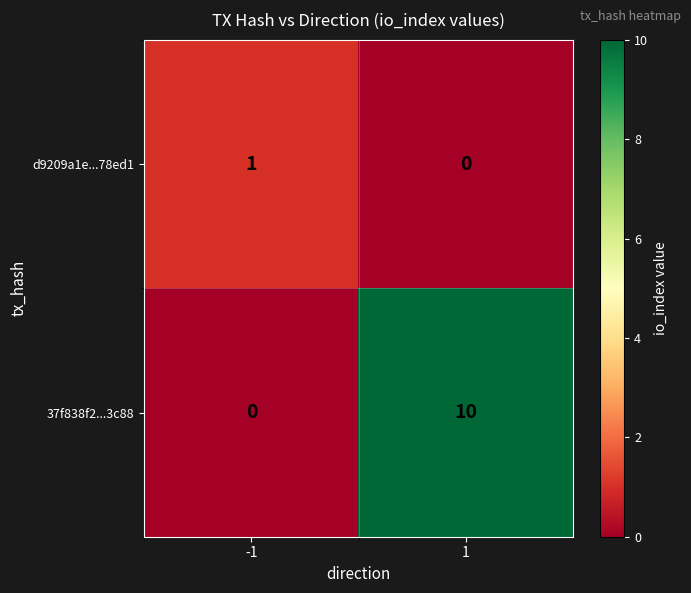

Which series changed the most between -1 and 1?

37f838f2...3c88